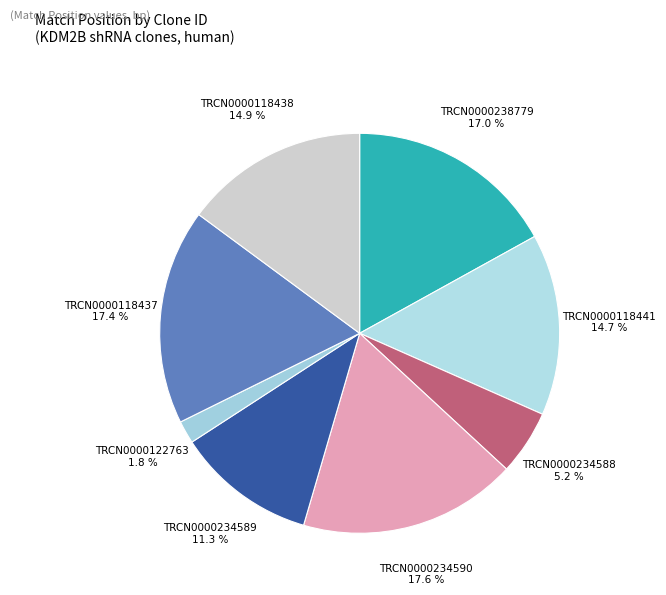

How many segments does this pie chart have?

8